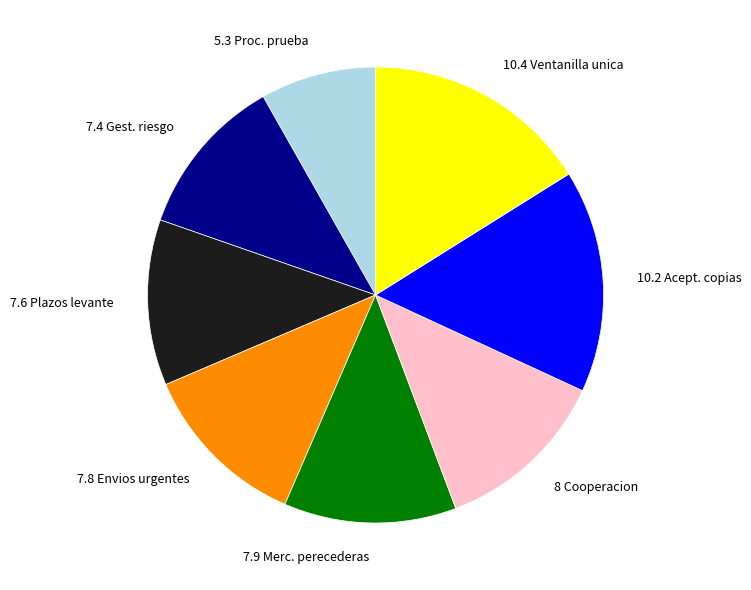

The 10.4 Ventanilla unica slice represents 29% of the pie. True or false?

False